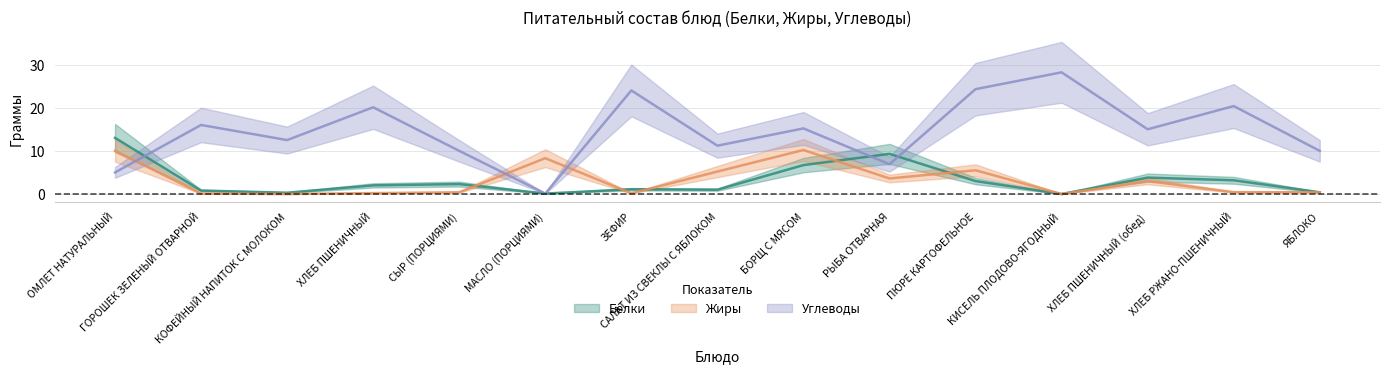

What position from the right is ЯБЛОКО?

1